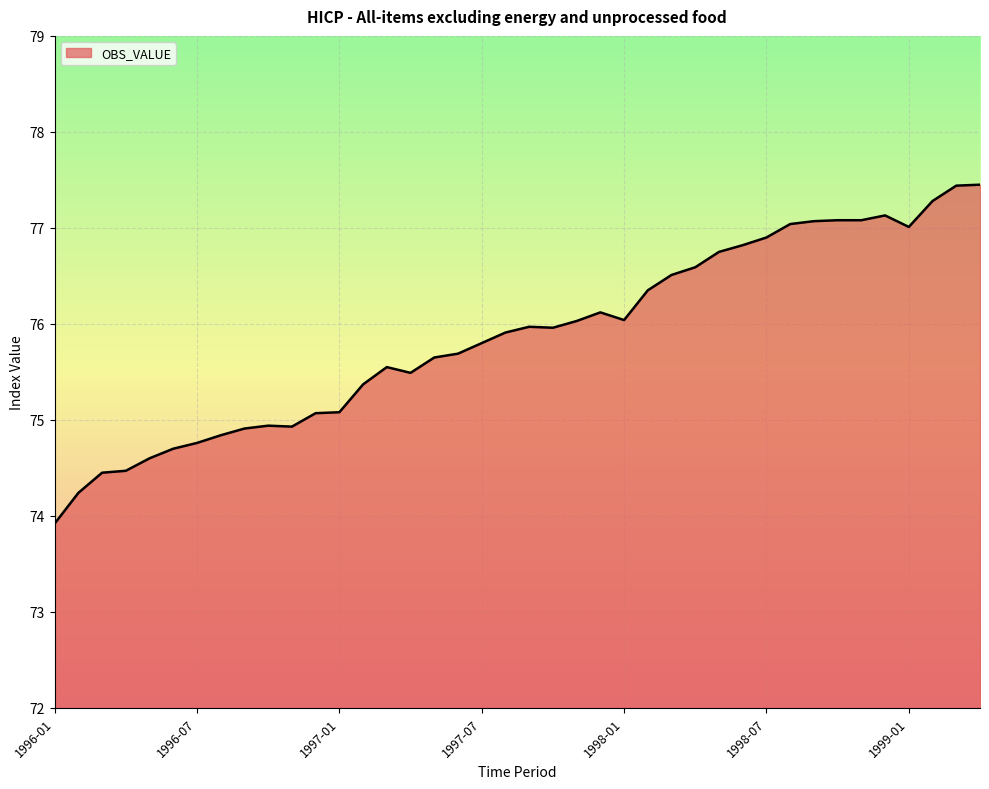

What is the difference between the maximum and minimum values?

3.5